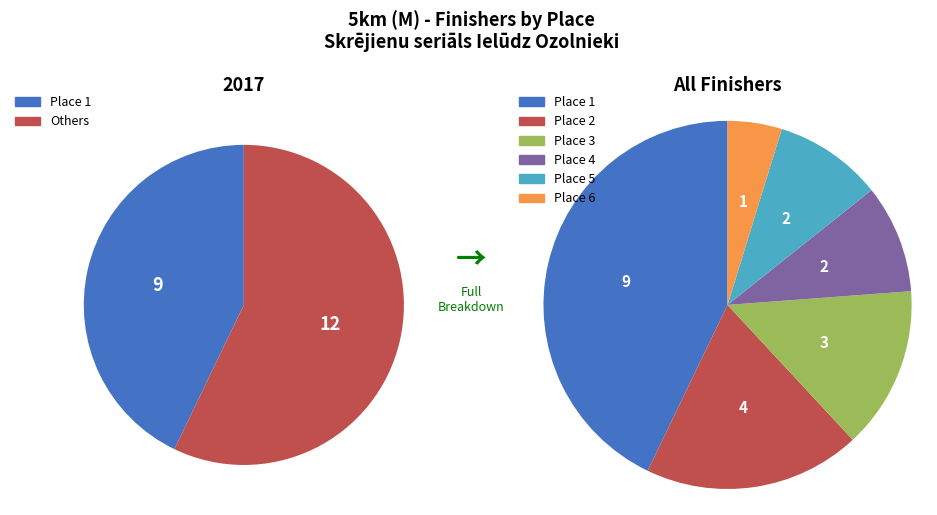

How many segments does this pie chart have?

6